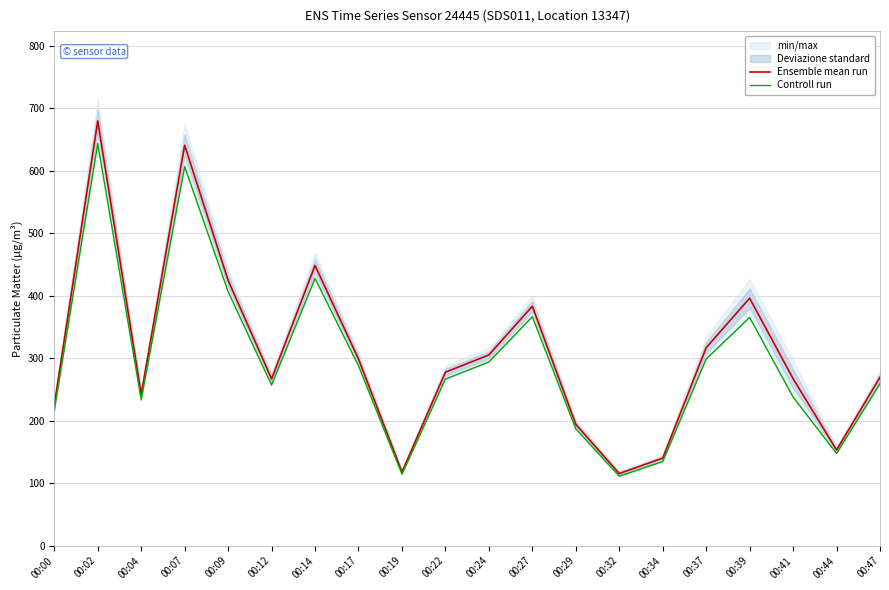

At which category is the sum across all series the highest?

00:02